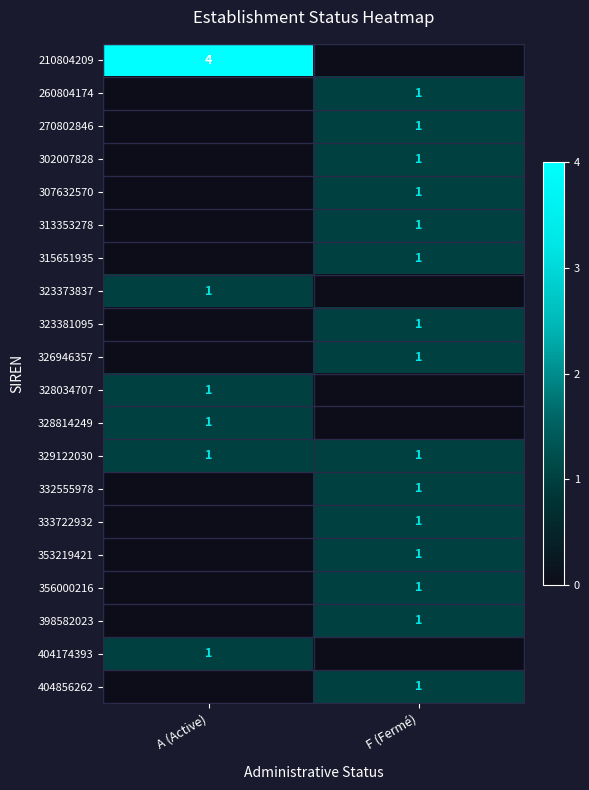

Count the number of categories in the chart.

2